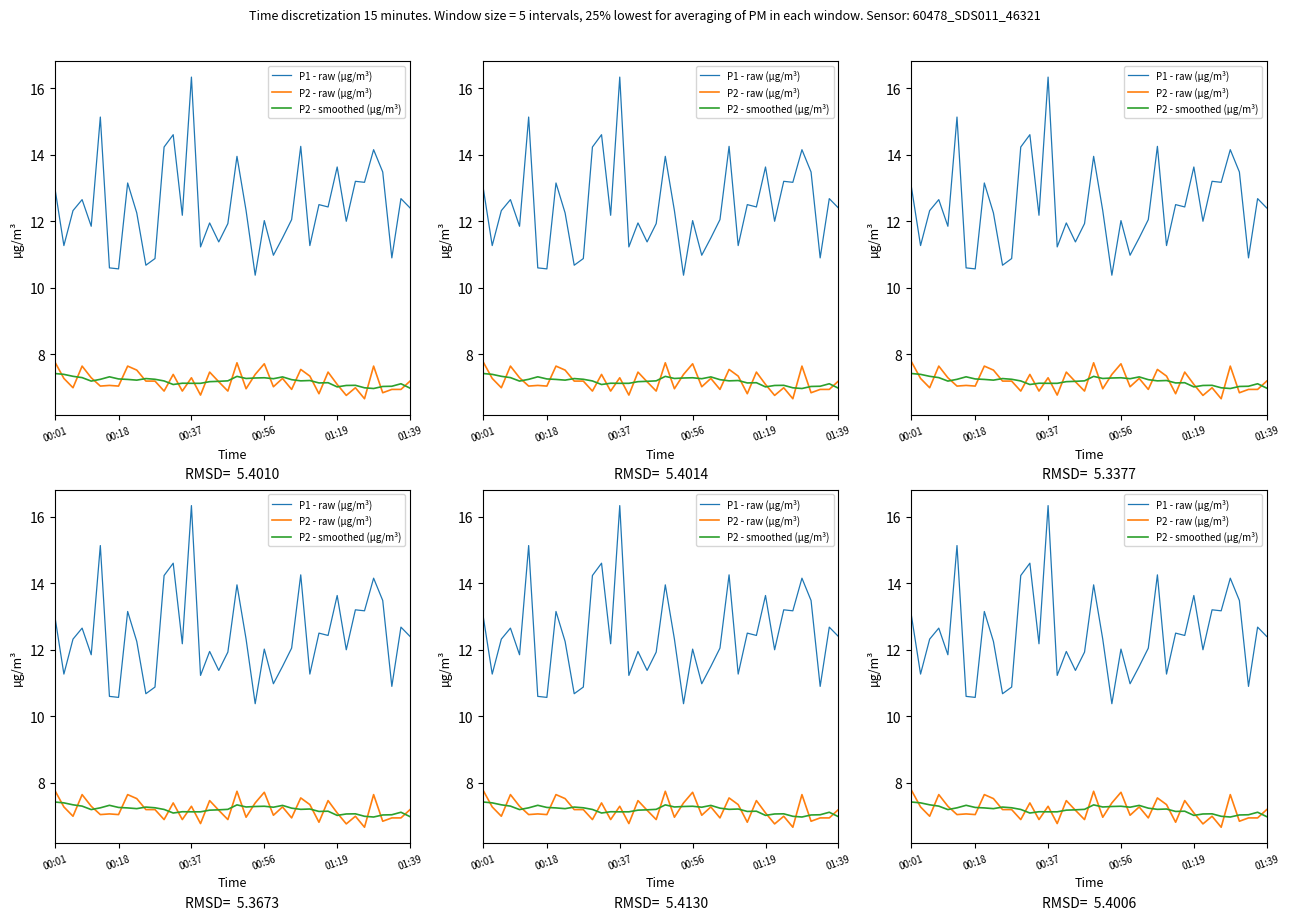

What is the value of the P2 - smoothed (µg/m³) point at the 38th from the left?

7.0